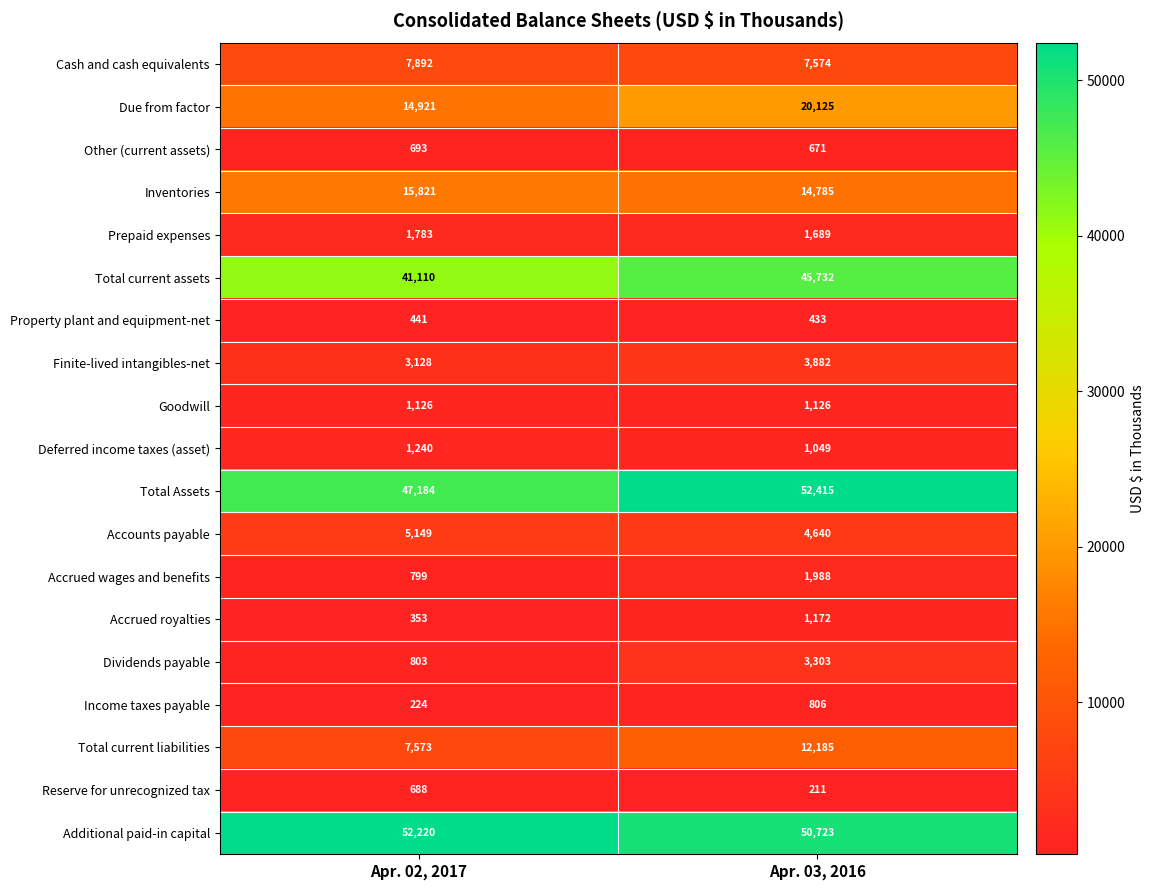

Which series has the widest spread of values?

Total Assets